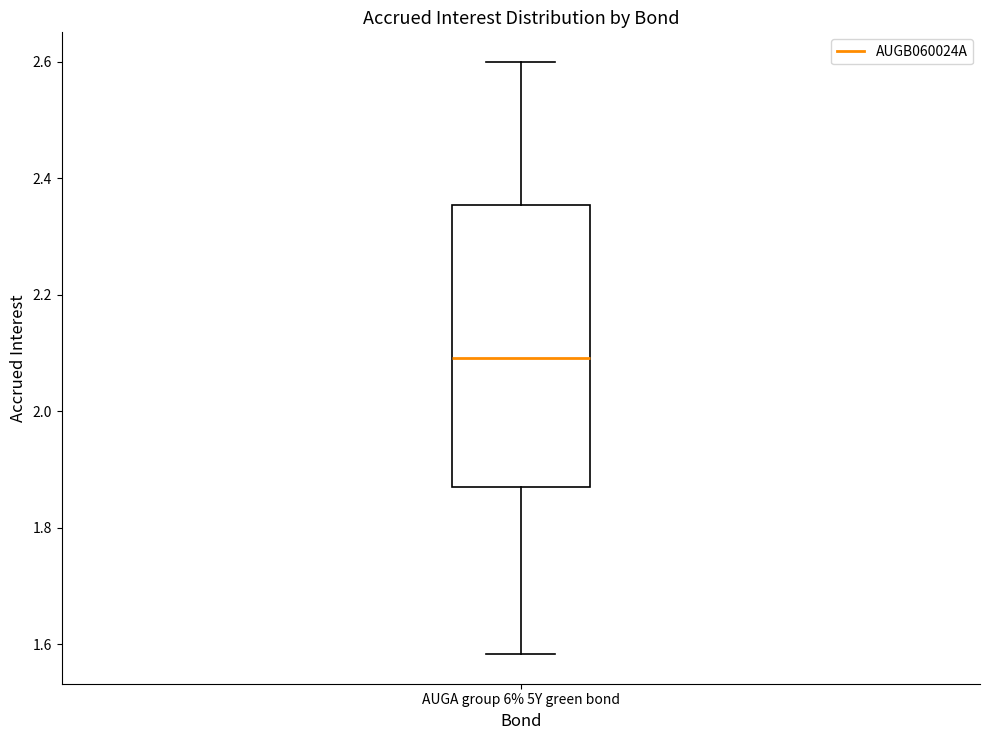

Where does the median line of the box for AUGA group 6% 5Y green bond sit on the y-axis? The values are not printed on the chart, so give them approximately, as read against the axis.

2.10